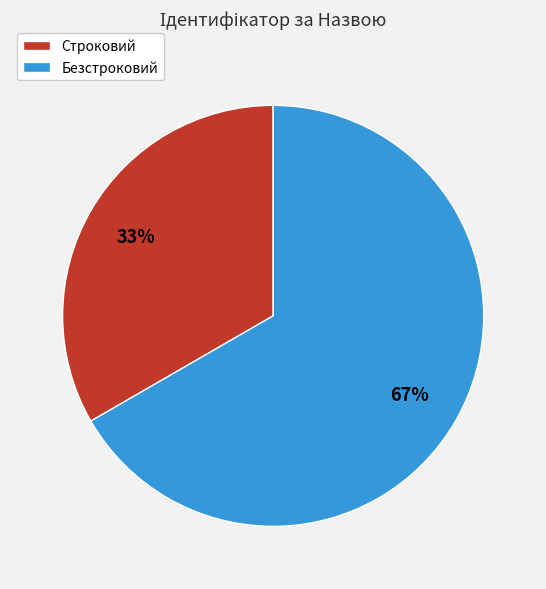

Which slice is the smallest?

Строковий